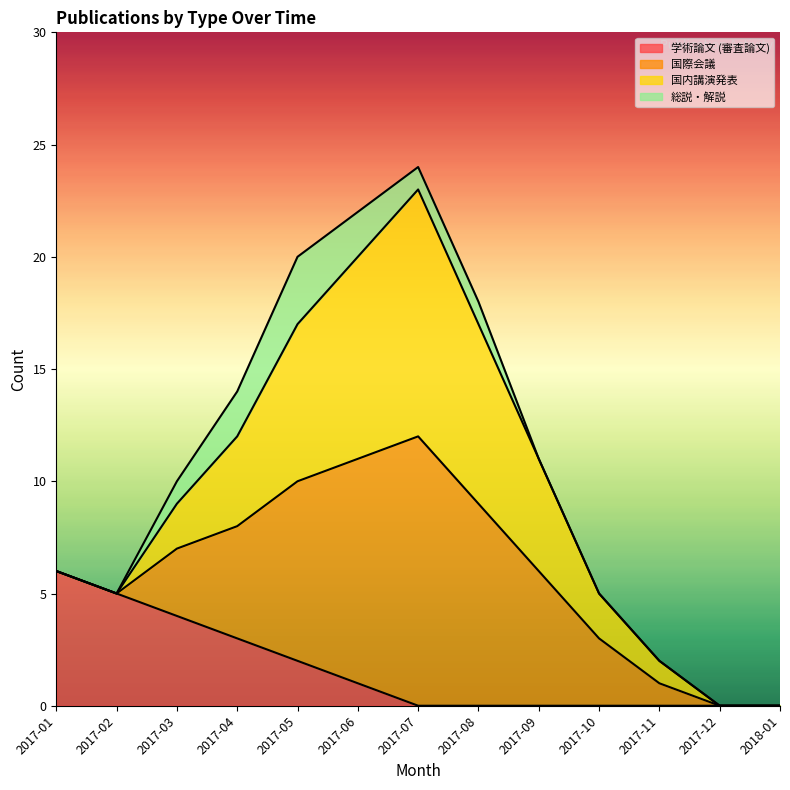

List the series in order of their overall mean, highest first.

国際会議, 国内講演発表, 学術論文 (審査論文), 総説・解説